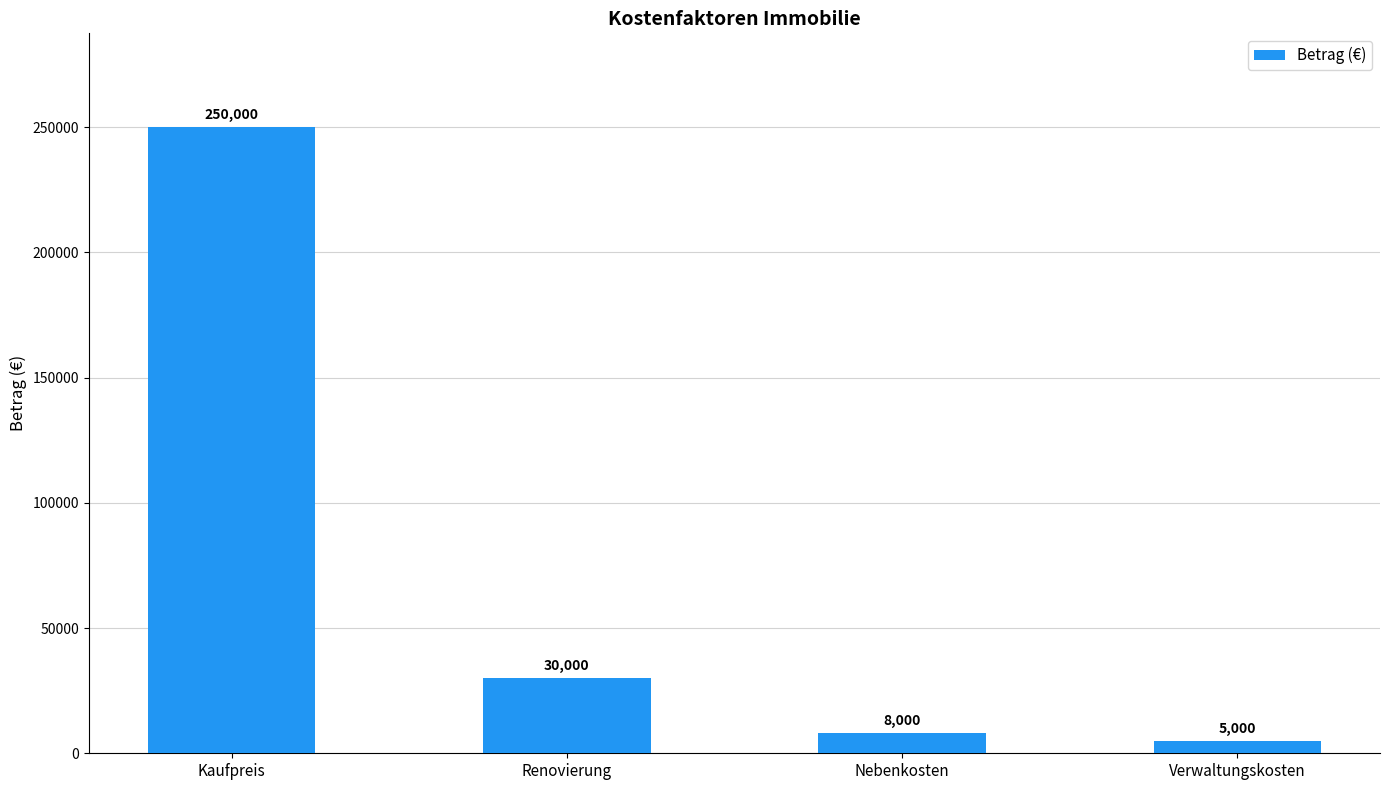

What is the label of the 3rd bar from the left?

Nebenkosten